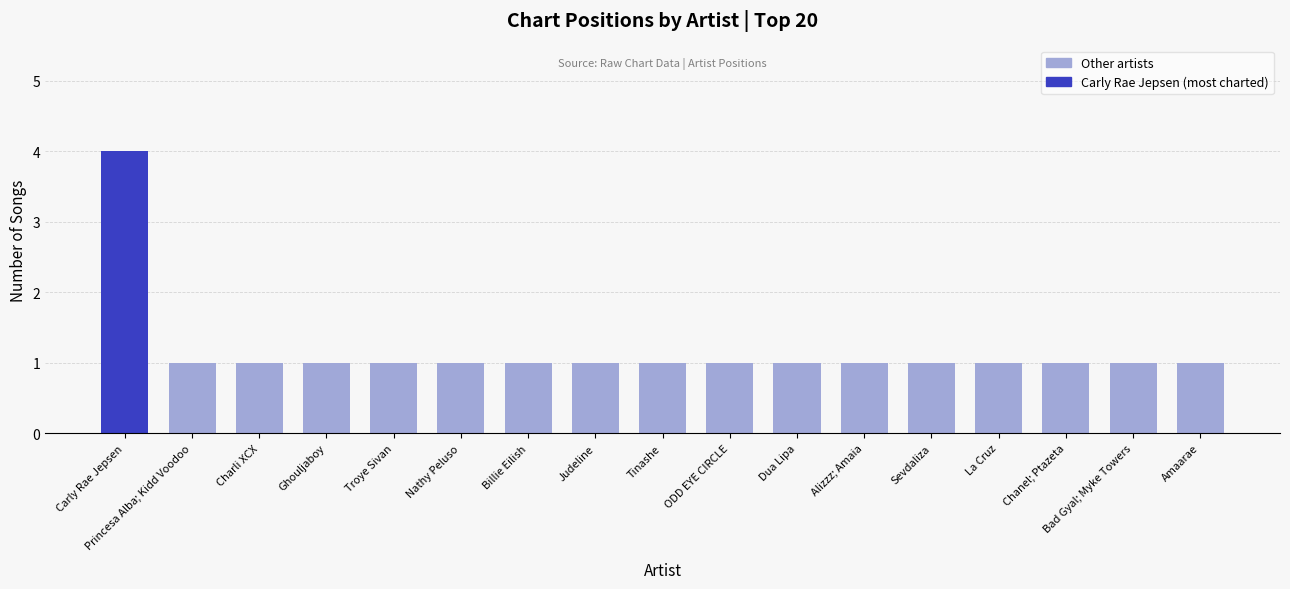

What is the value of the 9th bar from the left?

1